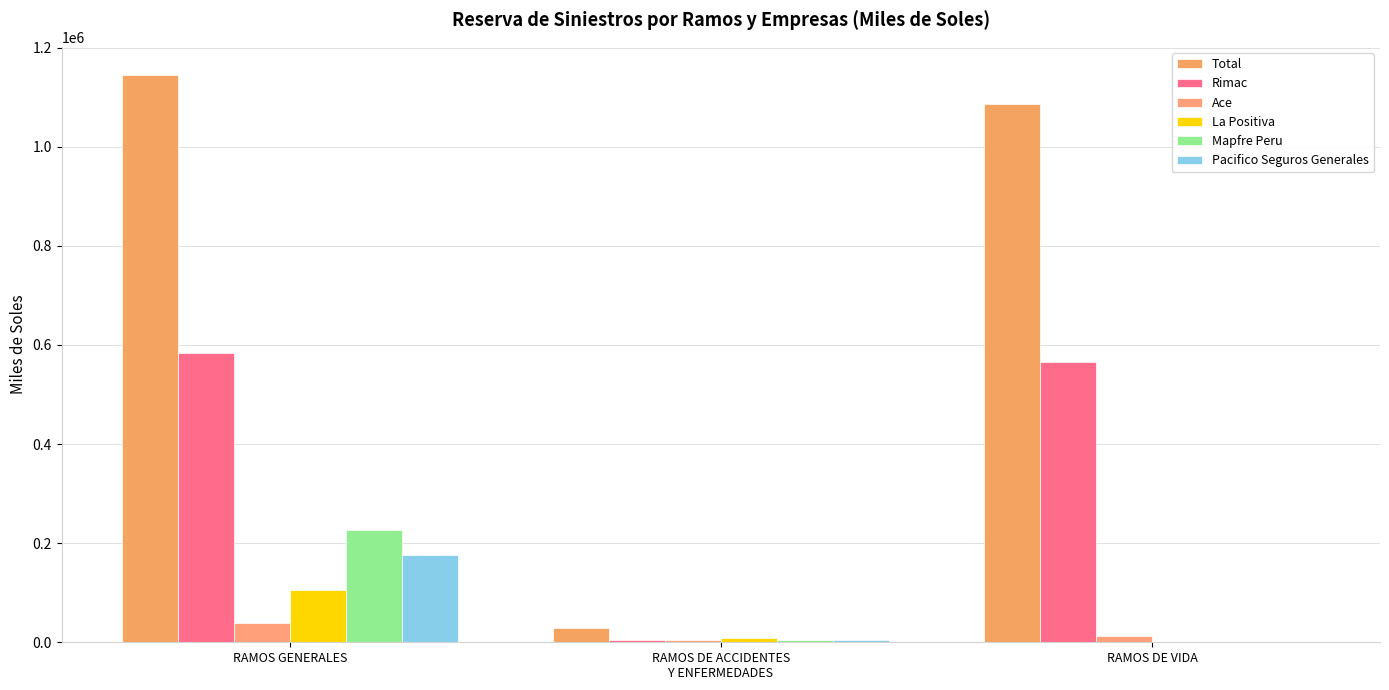

What is the sum of all Mapfre Peru values?

230244.2